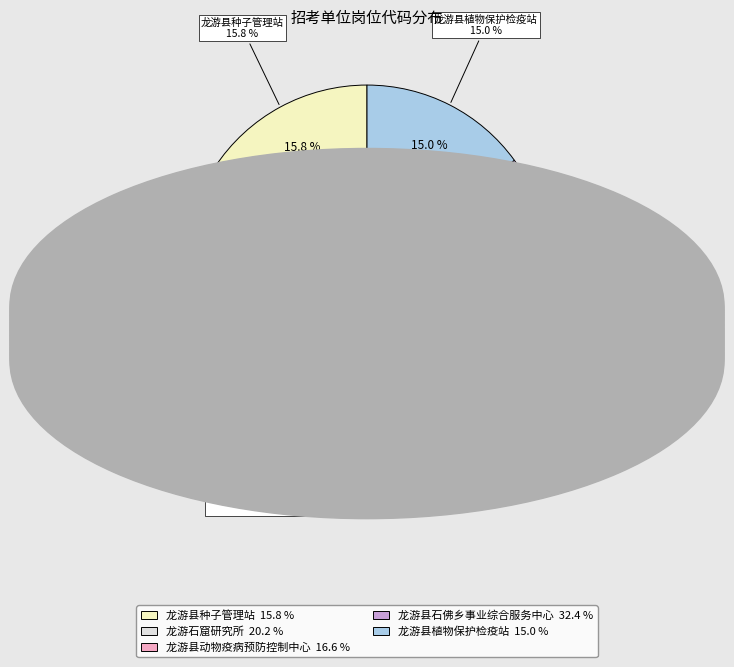

True or false: 龙游石窟研究所 accounts for 20% of the total.

True